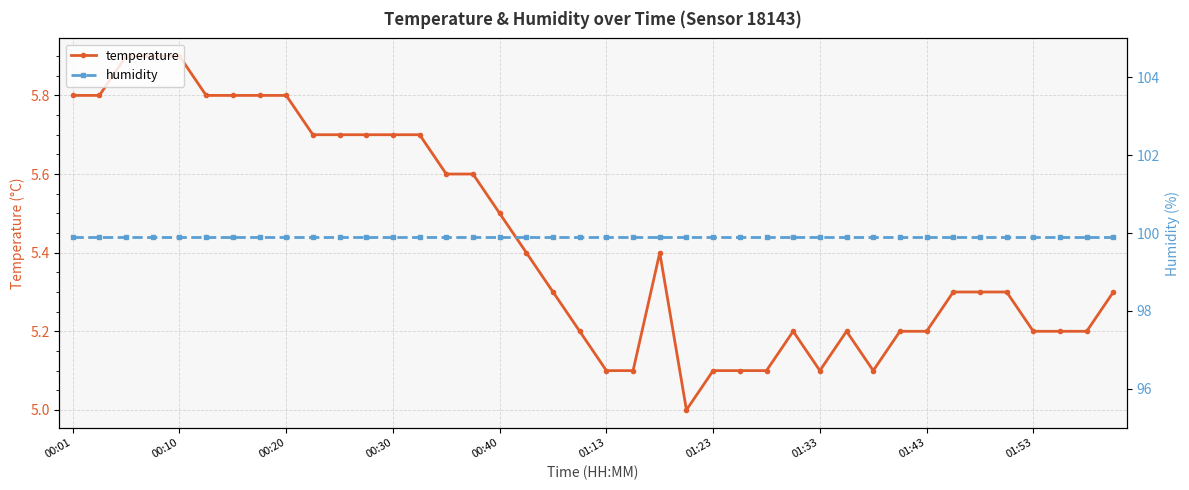

How many temperature values are between 5 and 6?

40